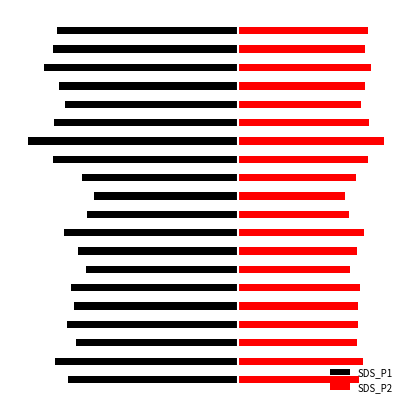

Is it true that SDS_P1 equals -105.3 at 14?

False